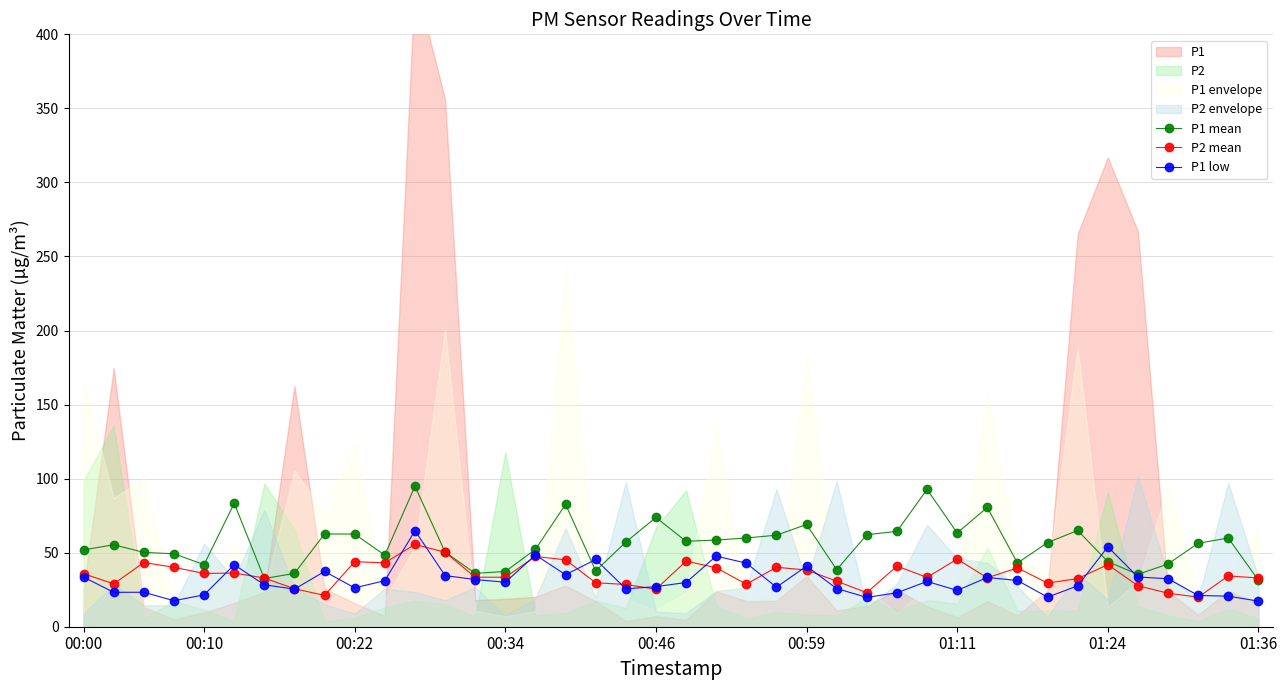

True or false: P2 mean has more than 1 interior local peaks.

True